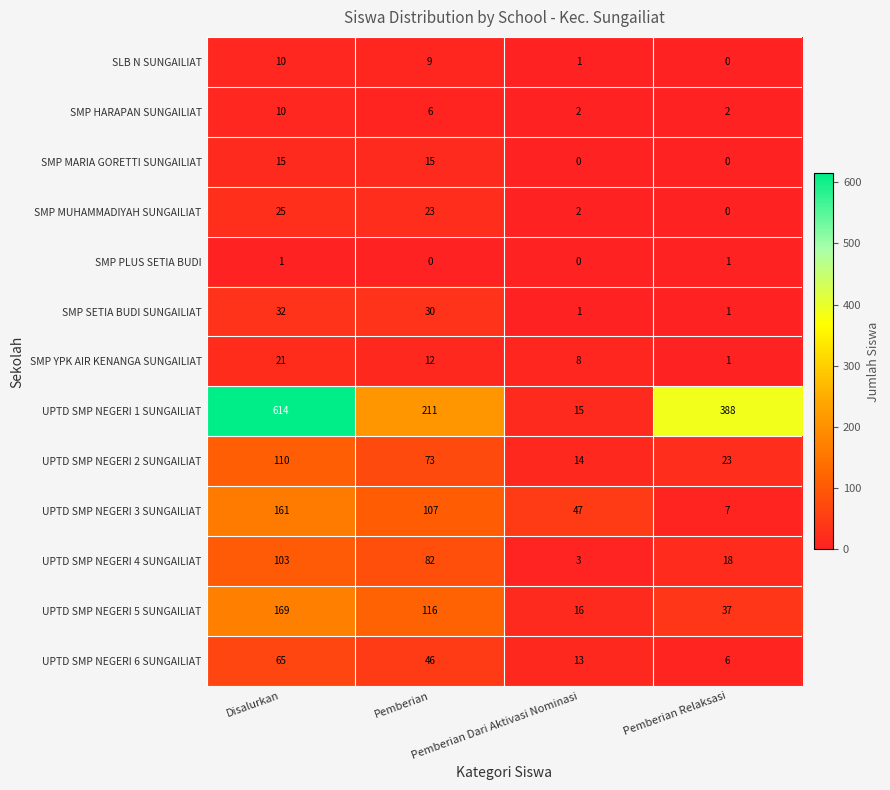

What is the greatest value displayed?

614